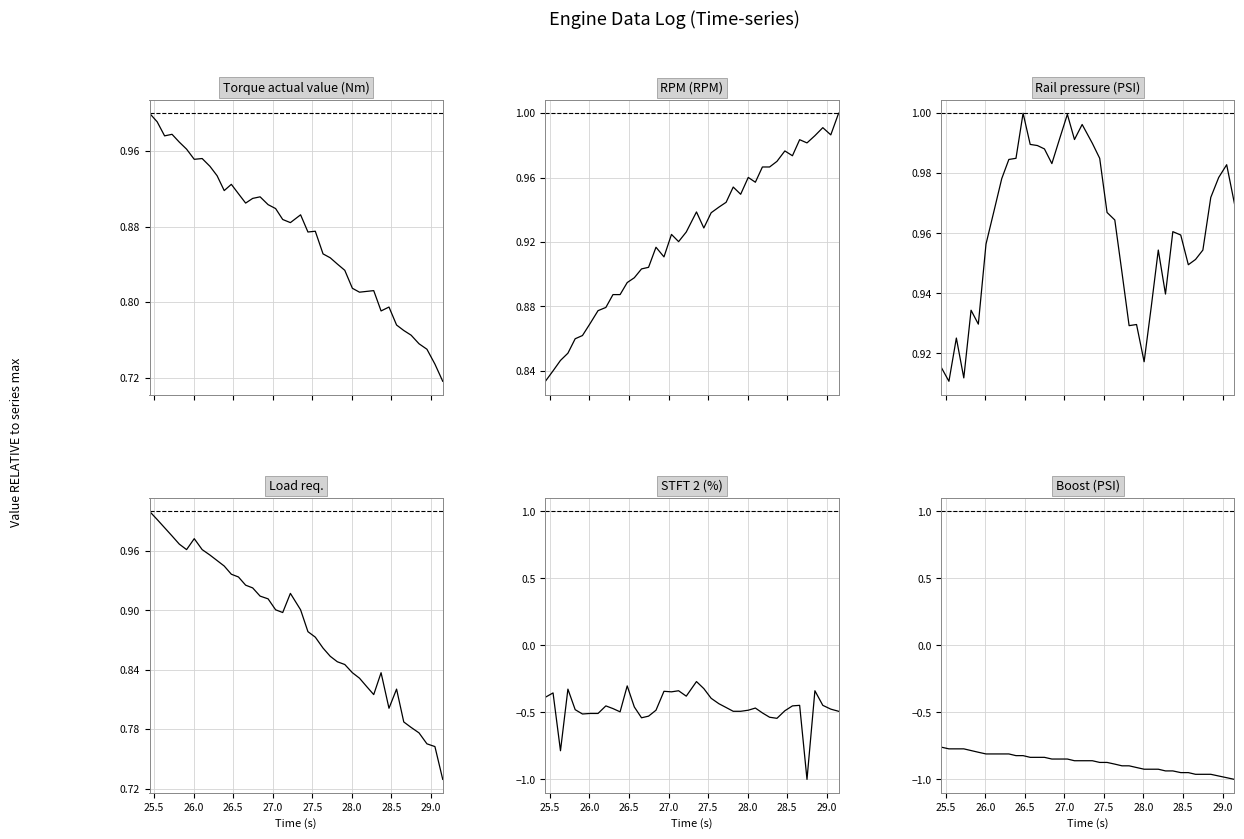

What is the highest value of the Boost (PSI) series?

-0.8